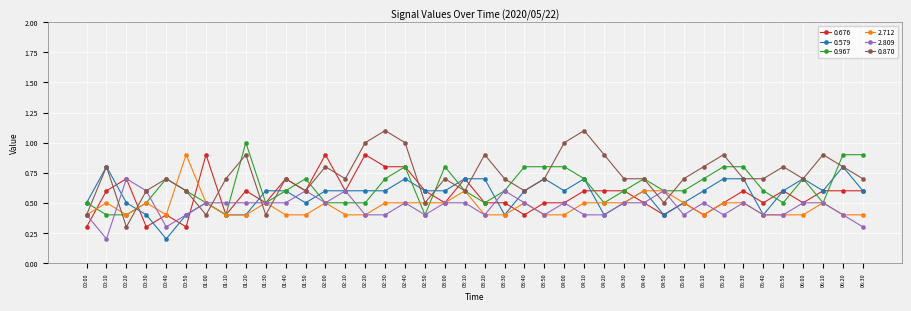

The 0.676 series shows 0.2 at 01:00. True or false?

False